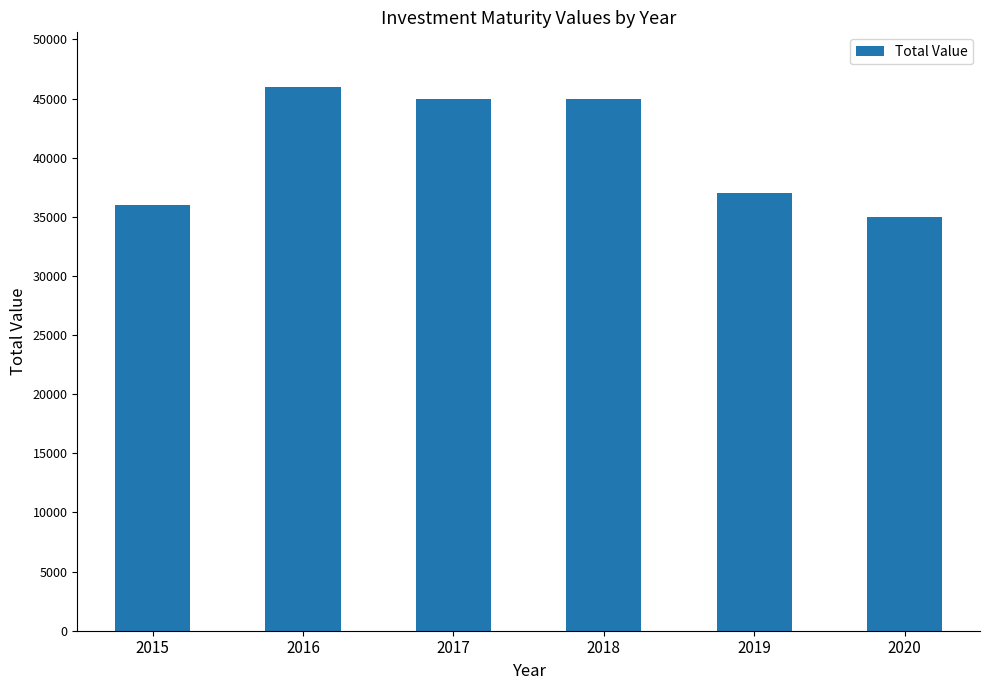

Read the value at 2018, to the nearest 10.

45000